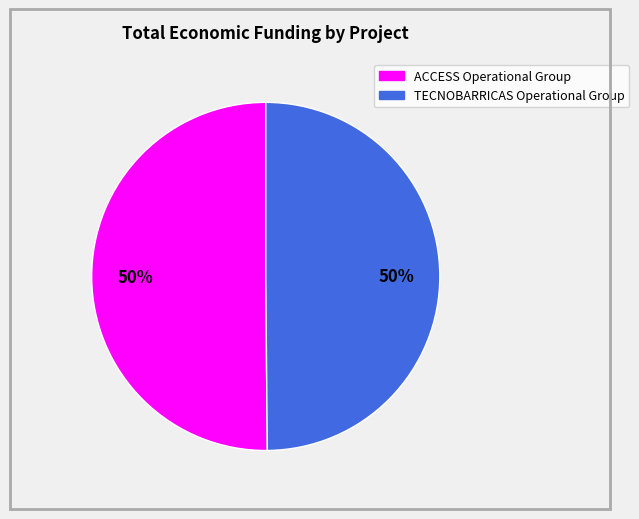

To the nearest percent, what is the average slice percentage?

50%